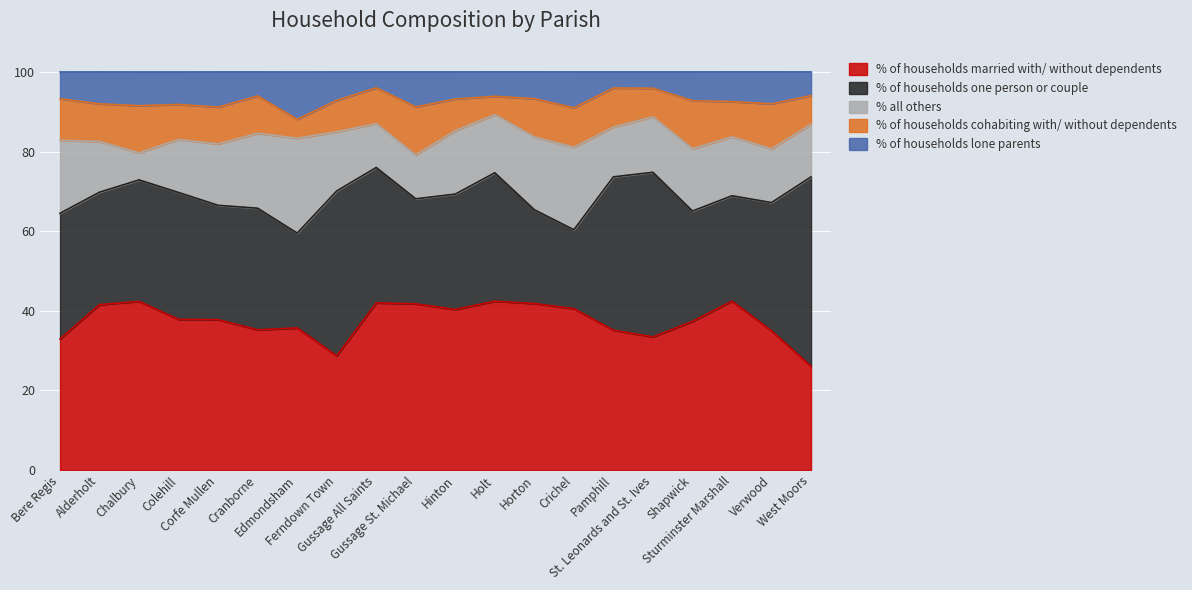

How many interior local peaks does the % of households one person or couple series have?

5